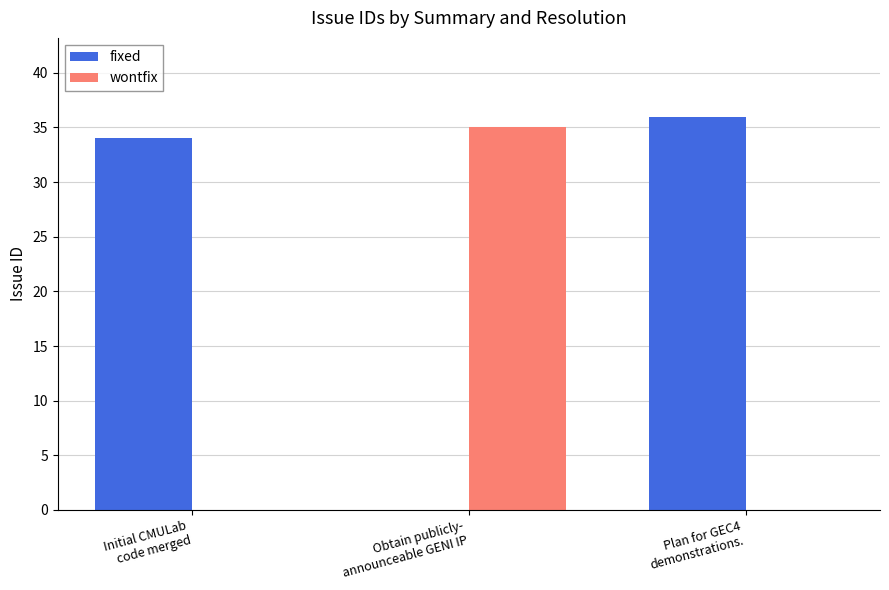

The wontfix series shows 35 at Obtain publicly-
announceable GENI IP. True or false?

True